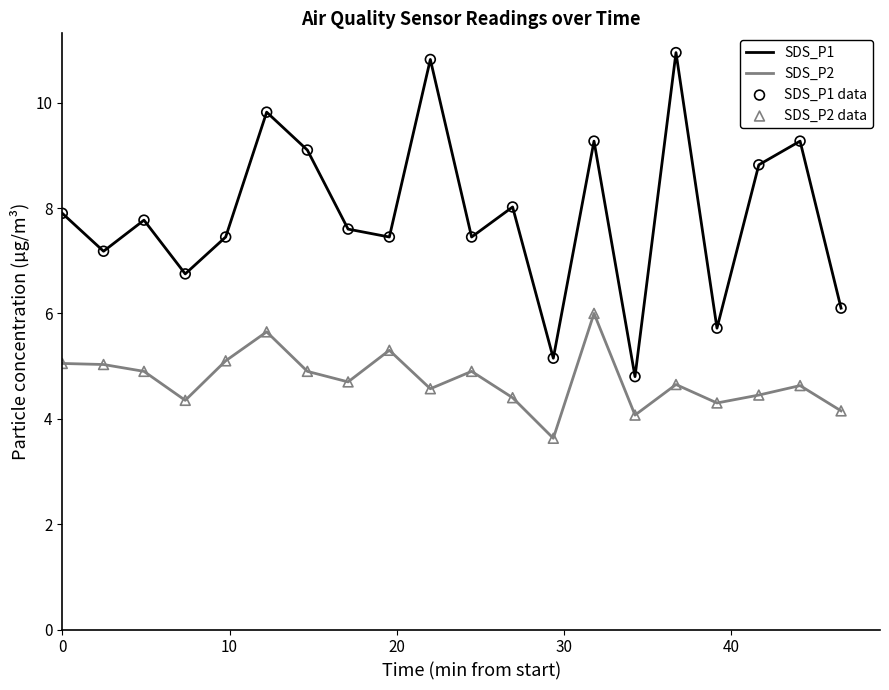

At how many categories does at least one series exceed 10?

2